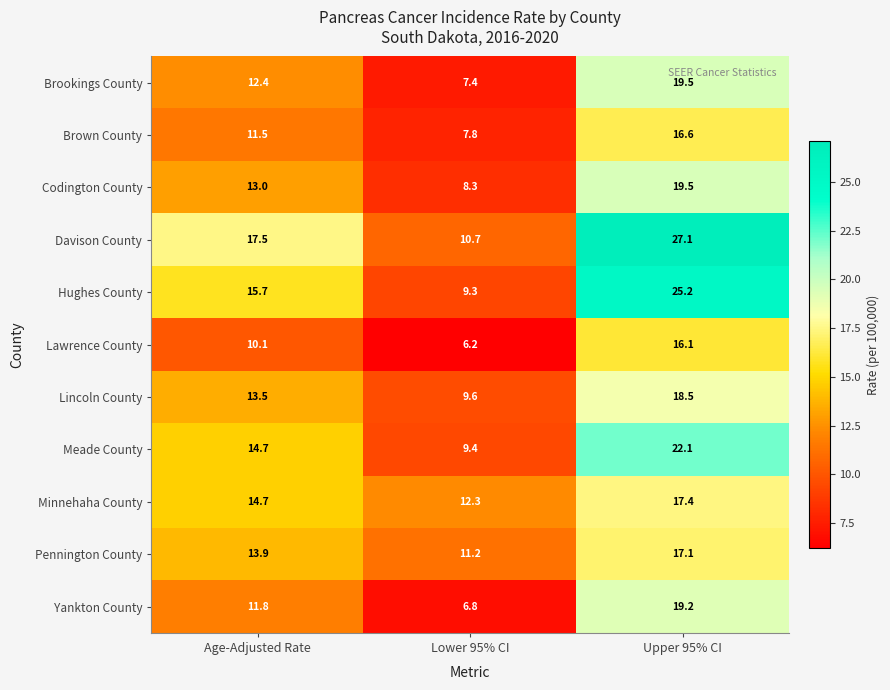

Rank the categories by Meade County value from lowest to highest.

Lower 95% CI, Age-Adjusted Rate, Upper 95% CI